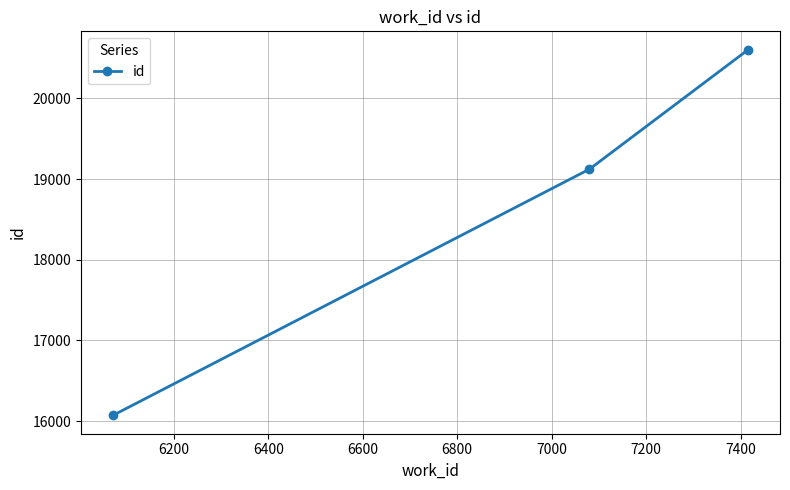

What is the average value?

18599